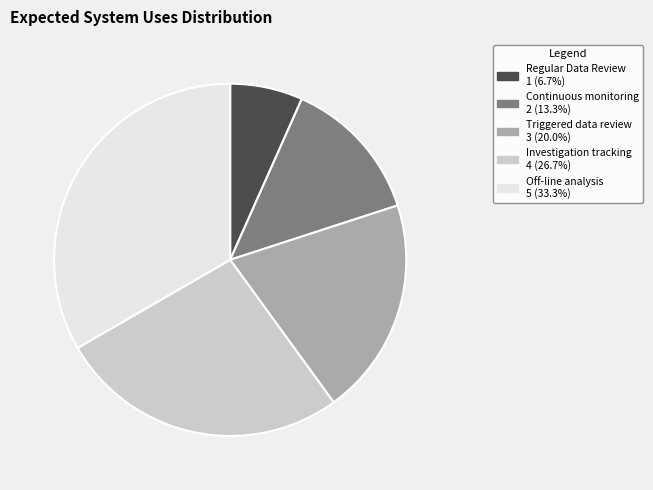

Is the sum of Off-line analysis and Triggered data review greater than half?

Yes